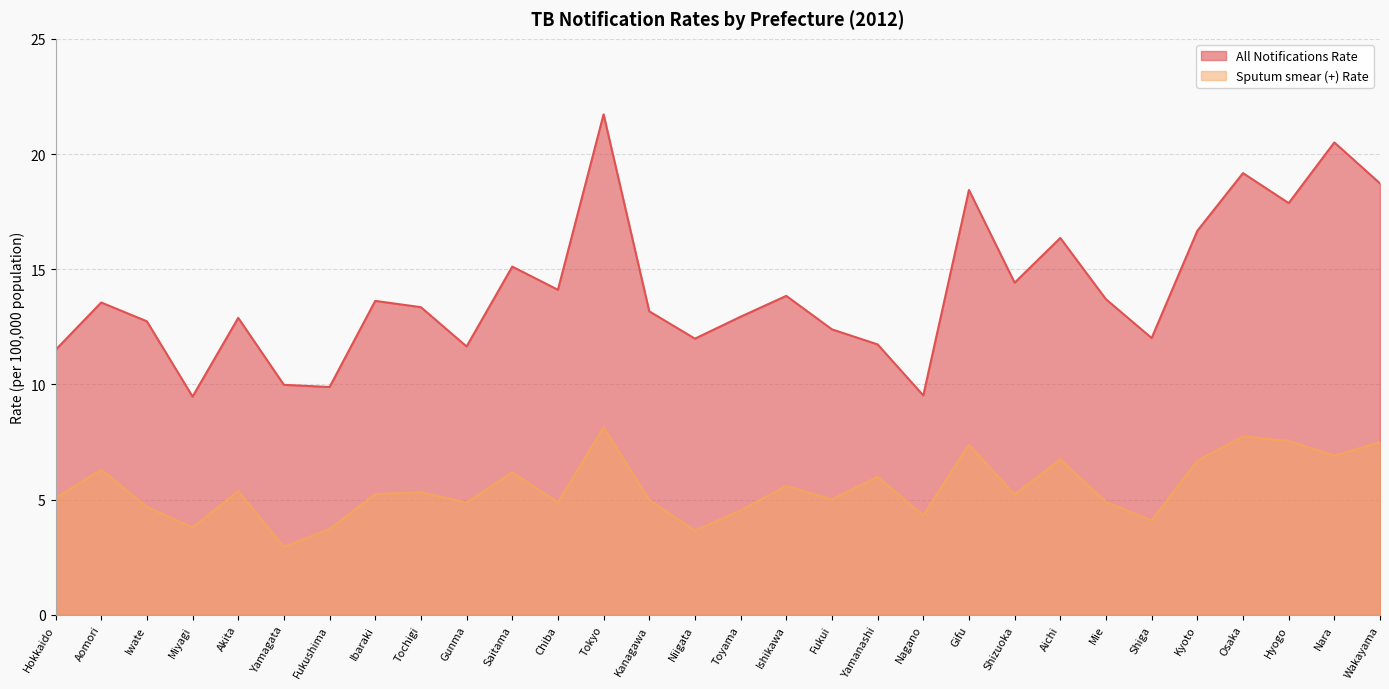

How many lines are shown in the chart?

2